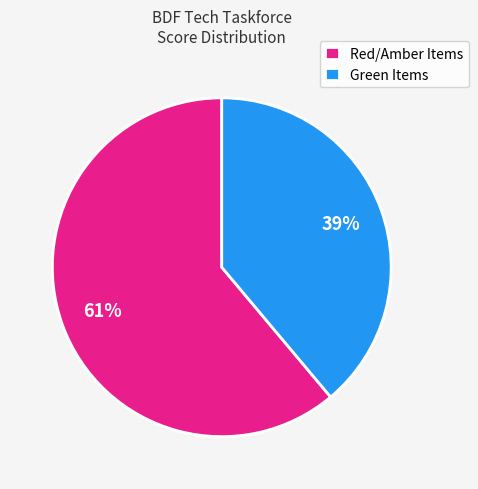

Between Red/Amber Items and Green Items, which is larger?

Red/Amber Items